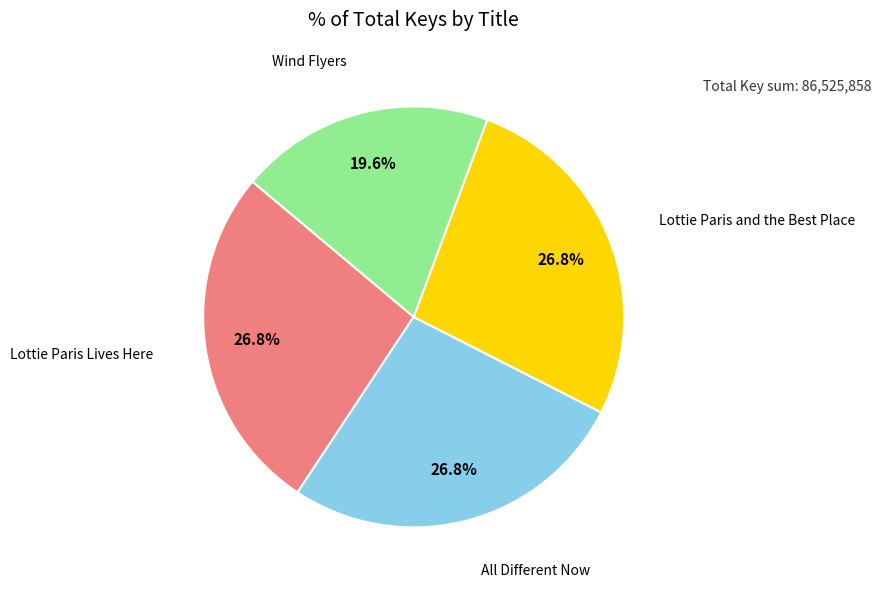

Is there a majority slice in this chart?

No